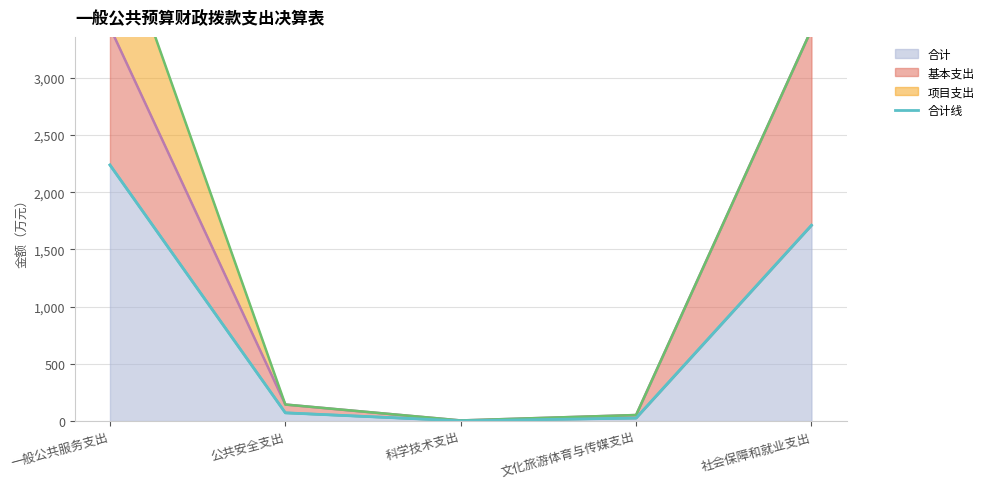

List the labels in order of value, largest first.

一般公共服务支出, 社会保障和就业支出, 公共安全支出, 文化旅游体育与传媒支出, 科学技术支出